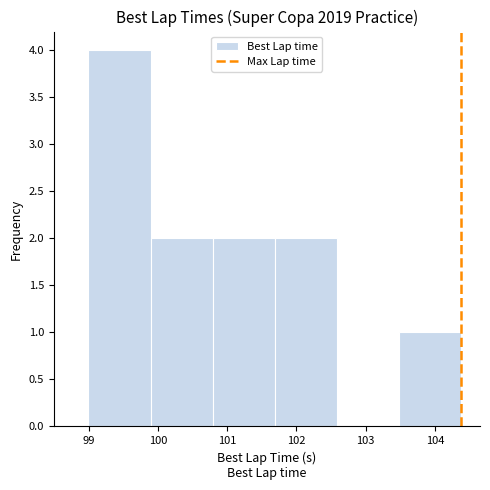

Reading left to right, transcribe this chart: for each bar, give the range it covers on the x-axis and its height. Neither the bar edges nor the heights are printed on the chart, so give them approximately, as read against the axes.

99.0 to 99.9: 4
99.9 to 100.8: 2
100.8 to 101.7: 2
101.7 to 102.6: 2
102.6 to 103.5: 0
103.5 to 104.4: 1